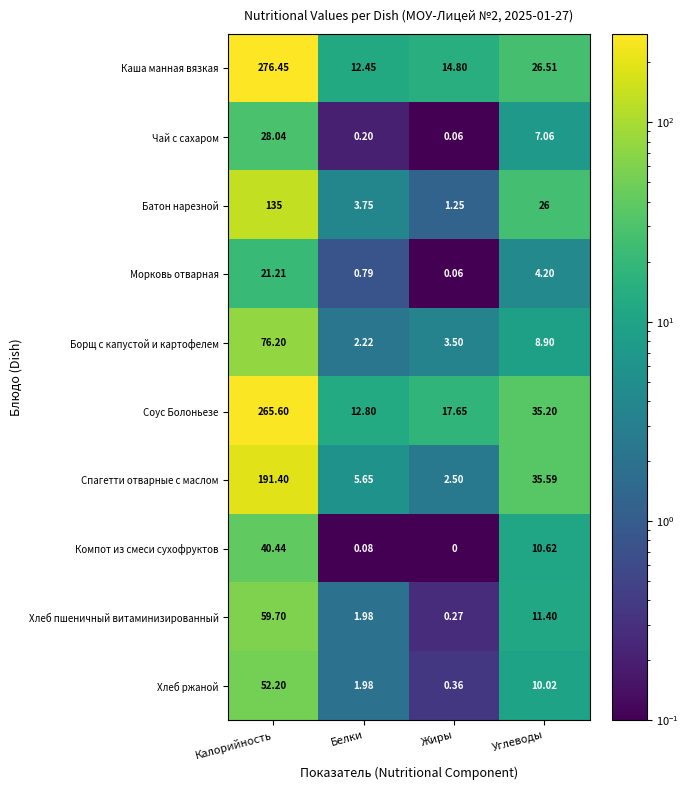

At Калорийность, list the series in order from smallest to largest.

Морковь отварная, Чай с сахаром, Компот из смеси сухофруктов, Хлеб ржаной, Хлеб пшеничный витаминизированный, Борщ с капустой и картофелем, Батон нарезной, Спагетти отварные с маслом, Соус Болоньезе, Каша манная вязкая